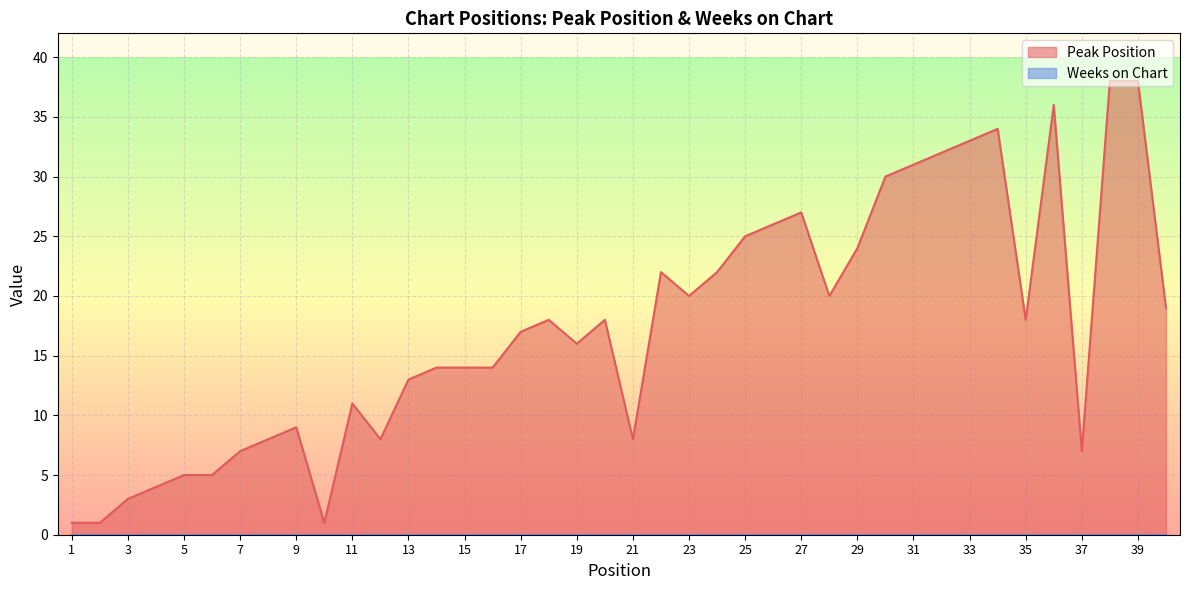

How many lines are shown in the chart?

2